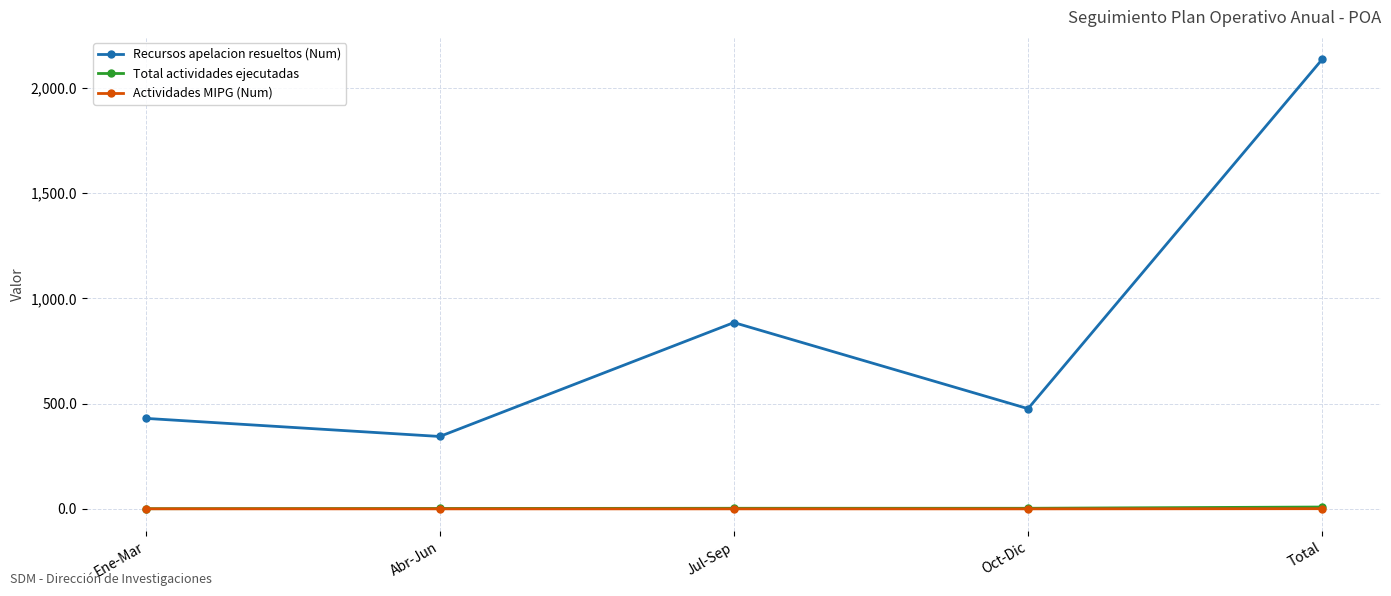

Which series has the largest total across all categories?

Recursos apelacion resueltos (Num)